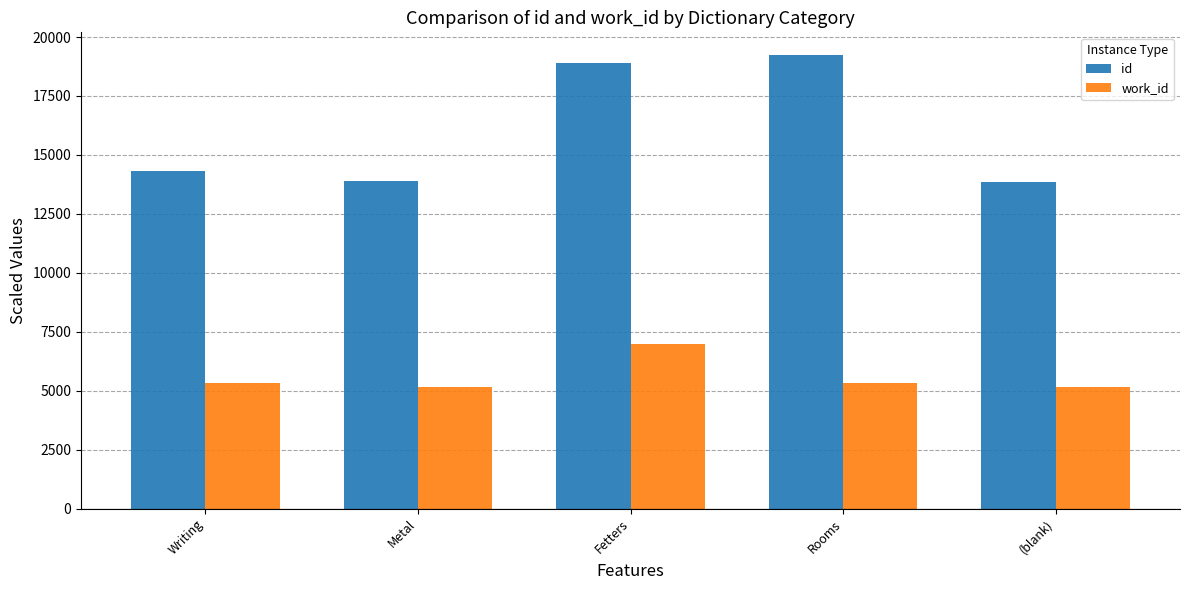

What is the highest value of the id series?

19237